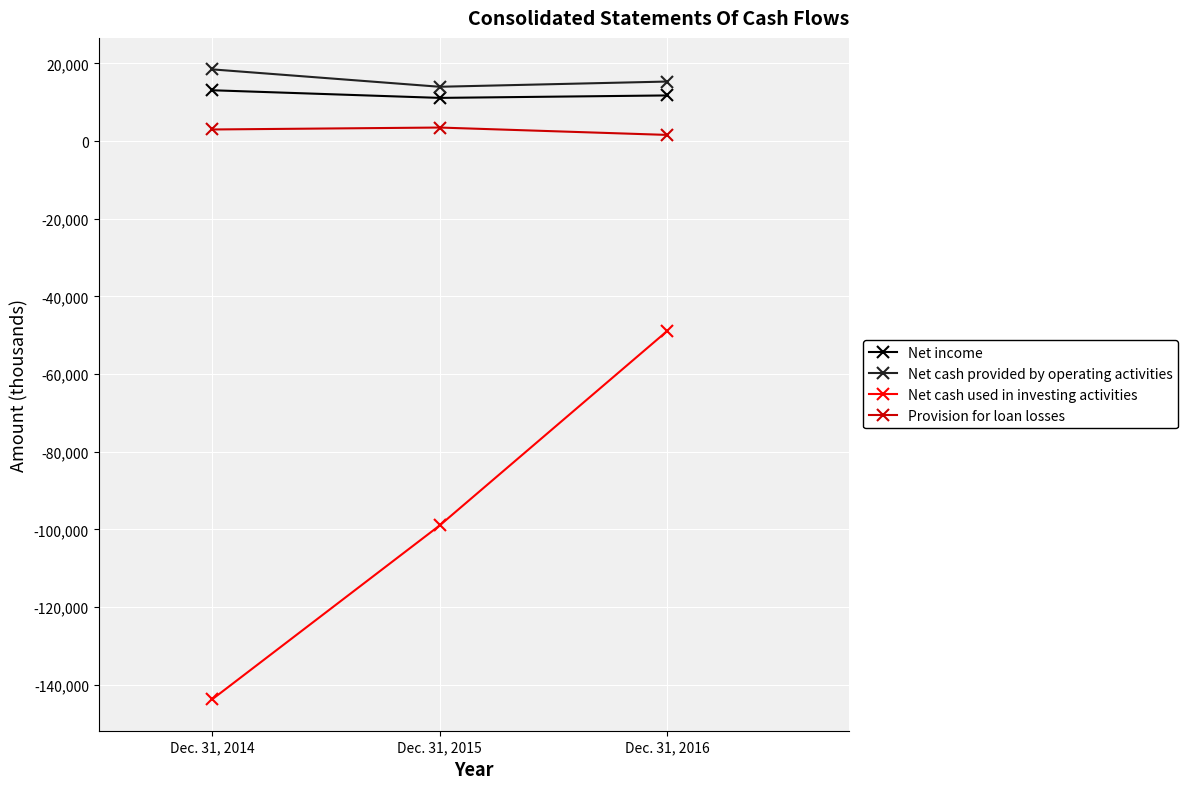

What is the value of the Provision for loan losses point at the 1st from the left?

3000